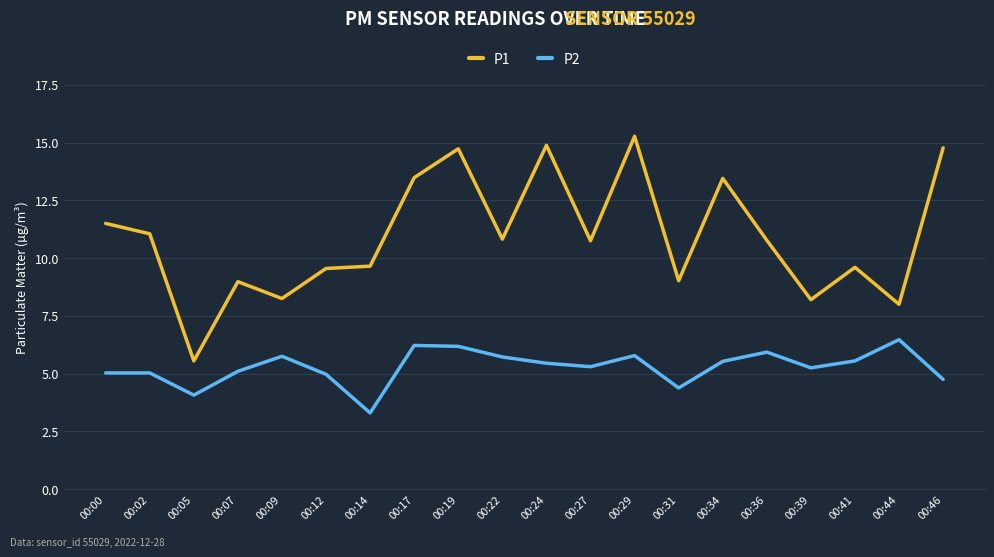

What is the sum of all P1 values?

218.3